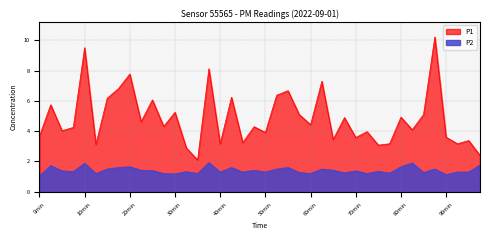

True or false: P2 and P1 intersect in this chart.

False